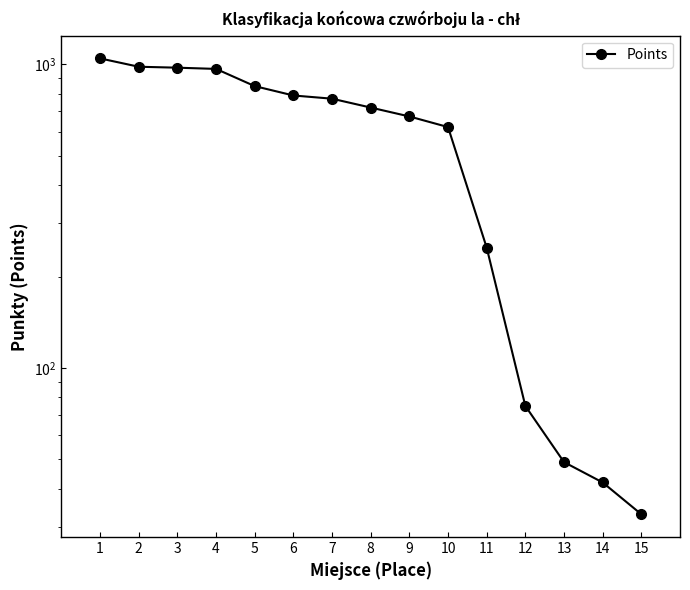

What is the greatest value displayed?

1045.0